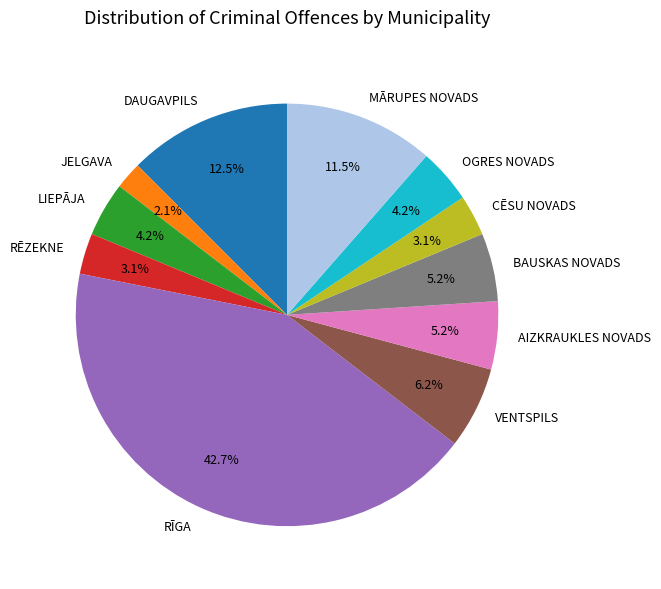

Combined, do LIEPĀJA and DAUGAVPILS account for over 50%?

No